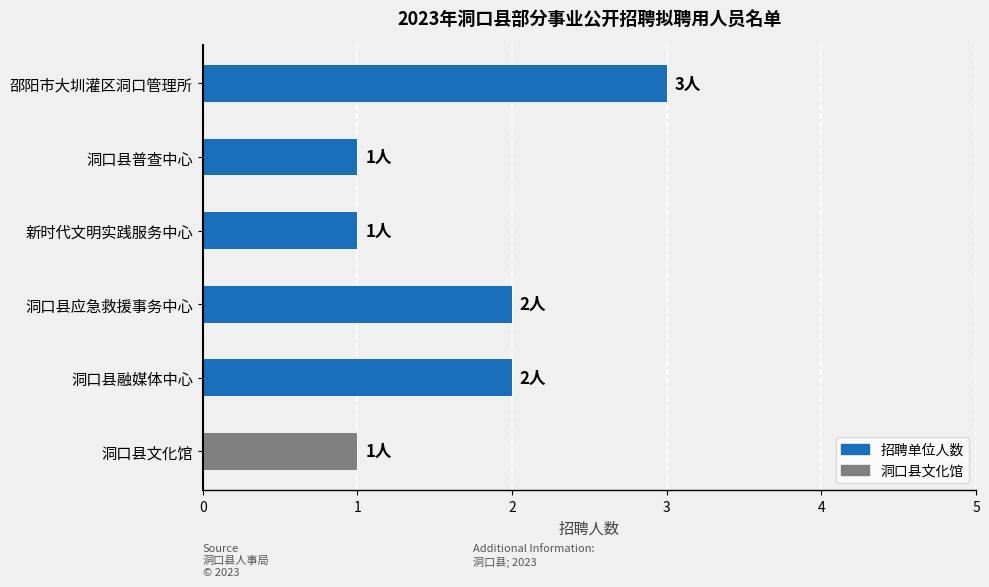

What is the sum of the values at 洞口县应急救援事务中心 and 邵阳市大圳灌区洞口管理所?

5